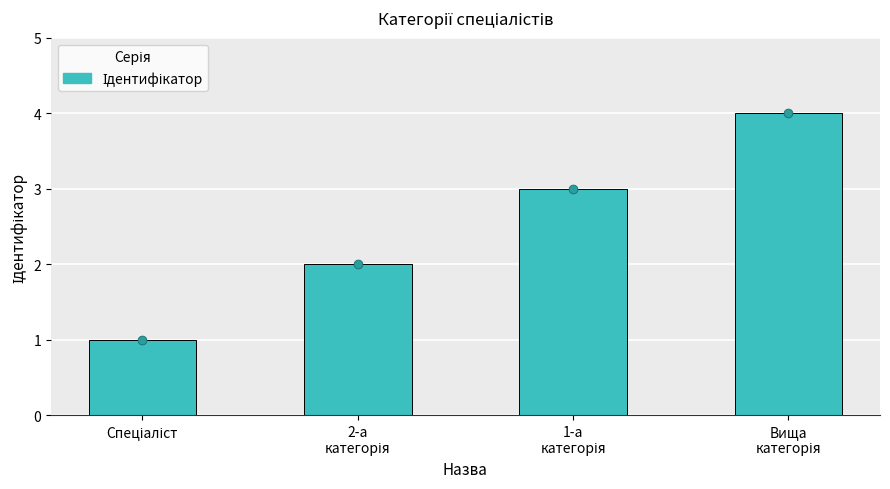

Between 1-а
категорія and Спеціаліст, which is larger?

1-а
категорія